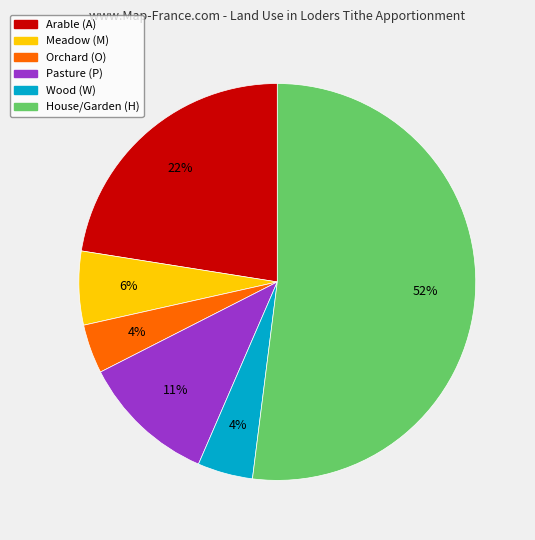

Approximately how many times larger is the value at Orchard (O) compared to Meadow (M)?

0.7